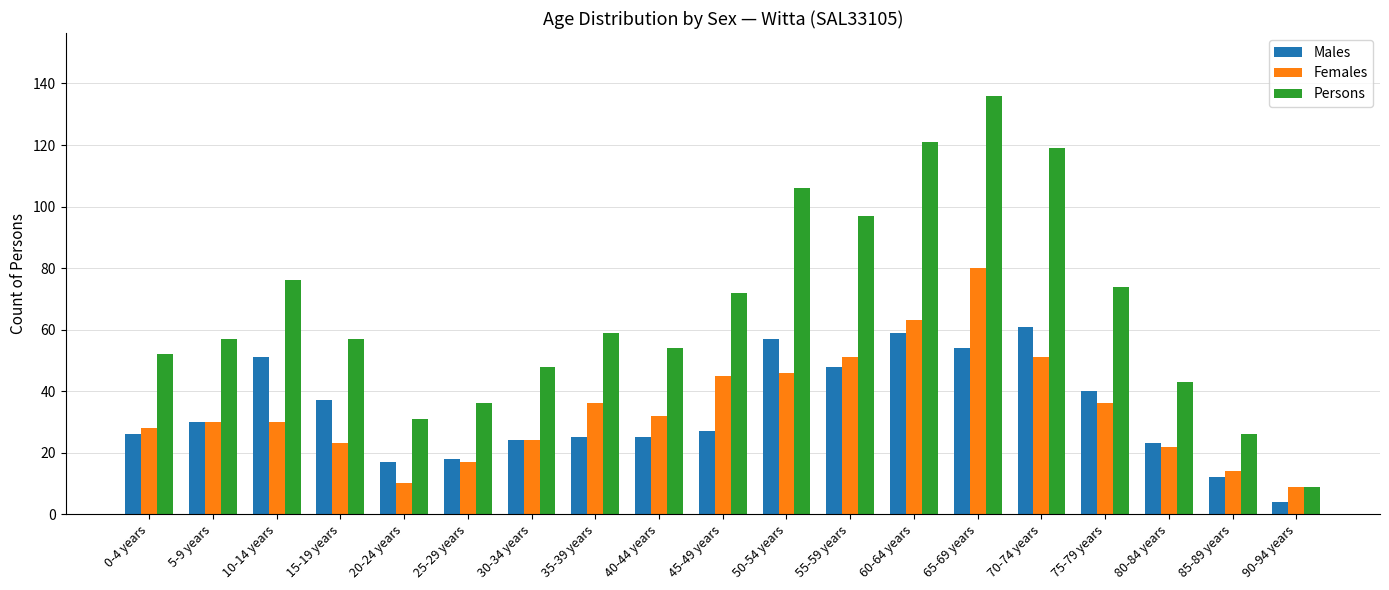

Between 5-9 years and 25-29 years, which series saw the biggest shift?

Persons